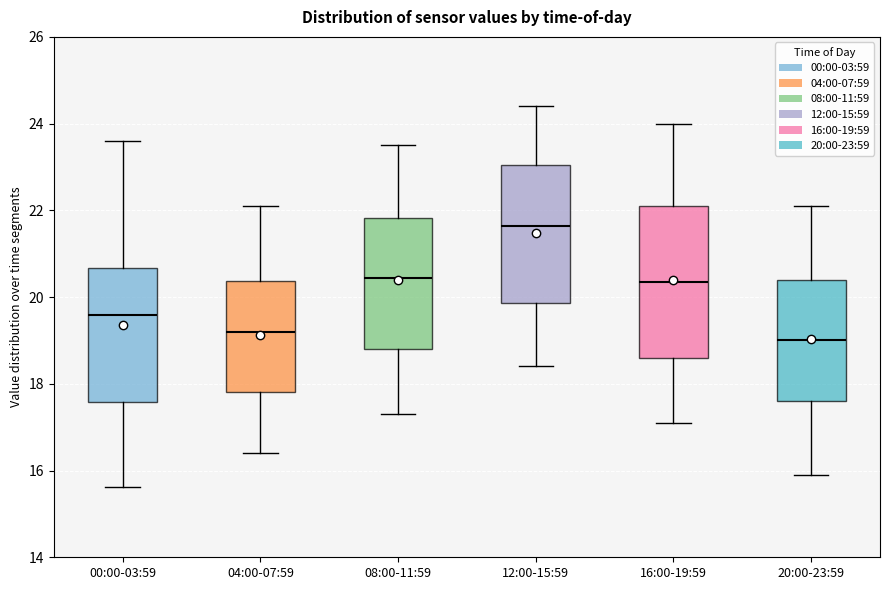

Where does the upper whisker of the box for 08:00-11:59 end on the y-axis? The values are not printed on the chart, so give them approximately, as read against the axis.

23.6